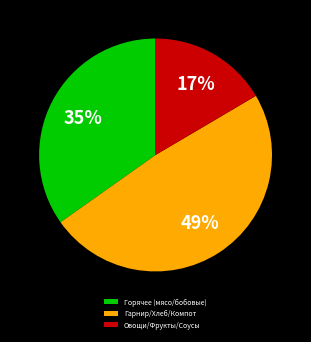

Between Гарнир/Хлеб/Компот and Горячее (мясо/бобовые), which is larger?

Гарнир/Хлеб/Компот